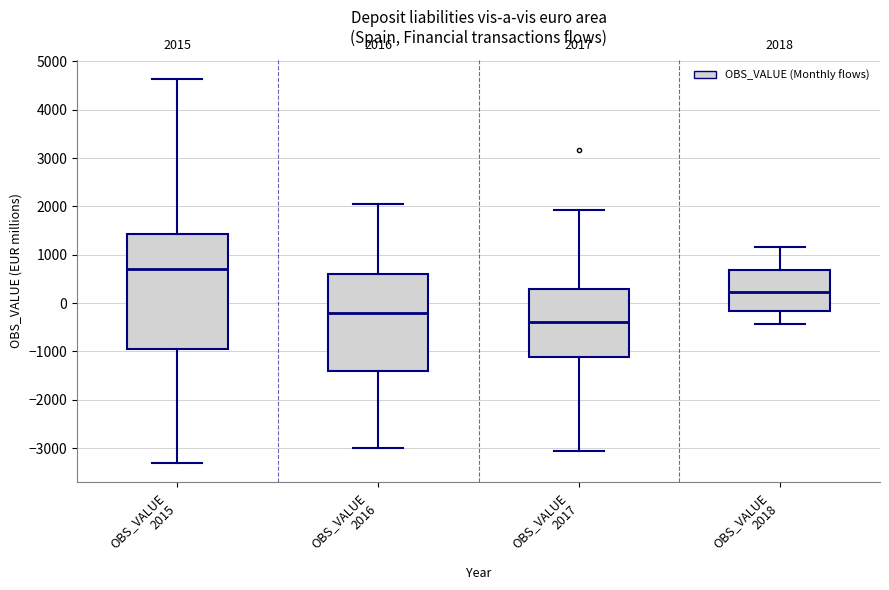

Which box is the tallest, from its lower edge to its upper edge?

OBS_VALUE 2015